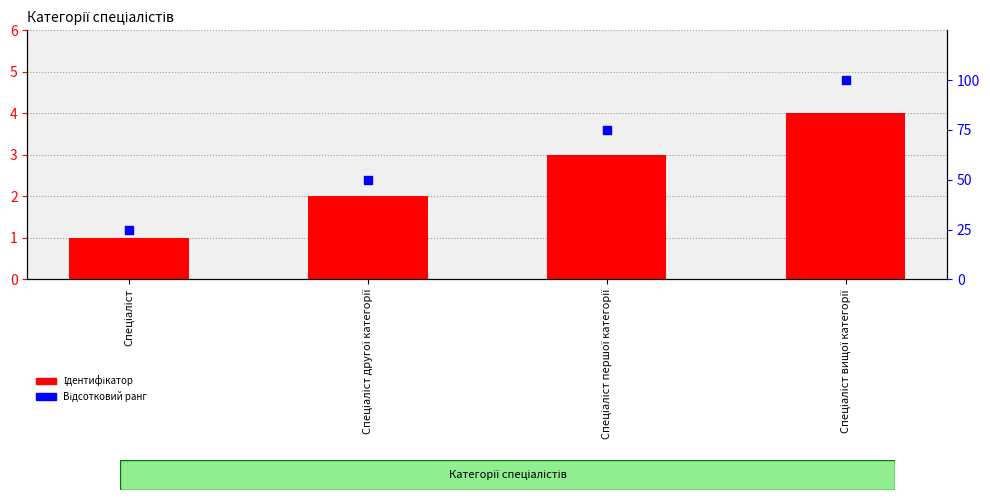

At how many categories does at least one series exceed 37?

3